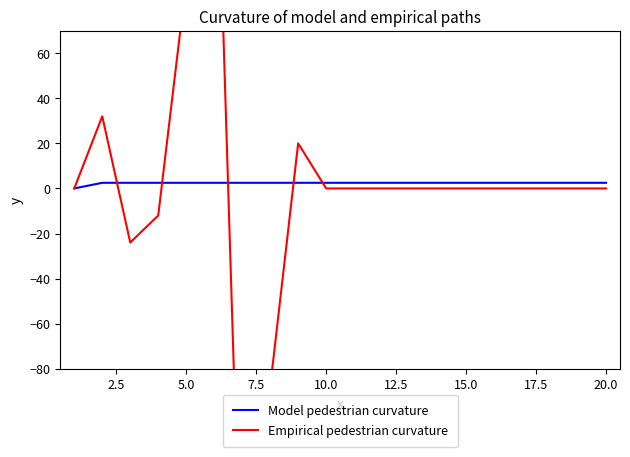

How many lines are shown in the chart?

2